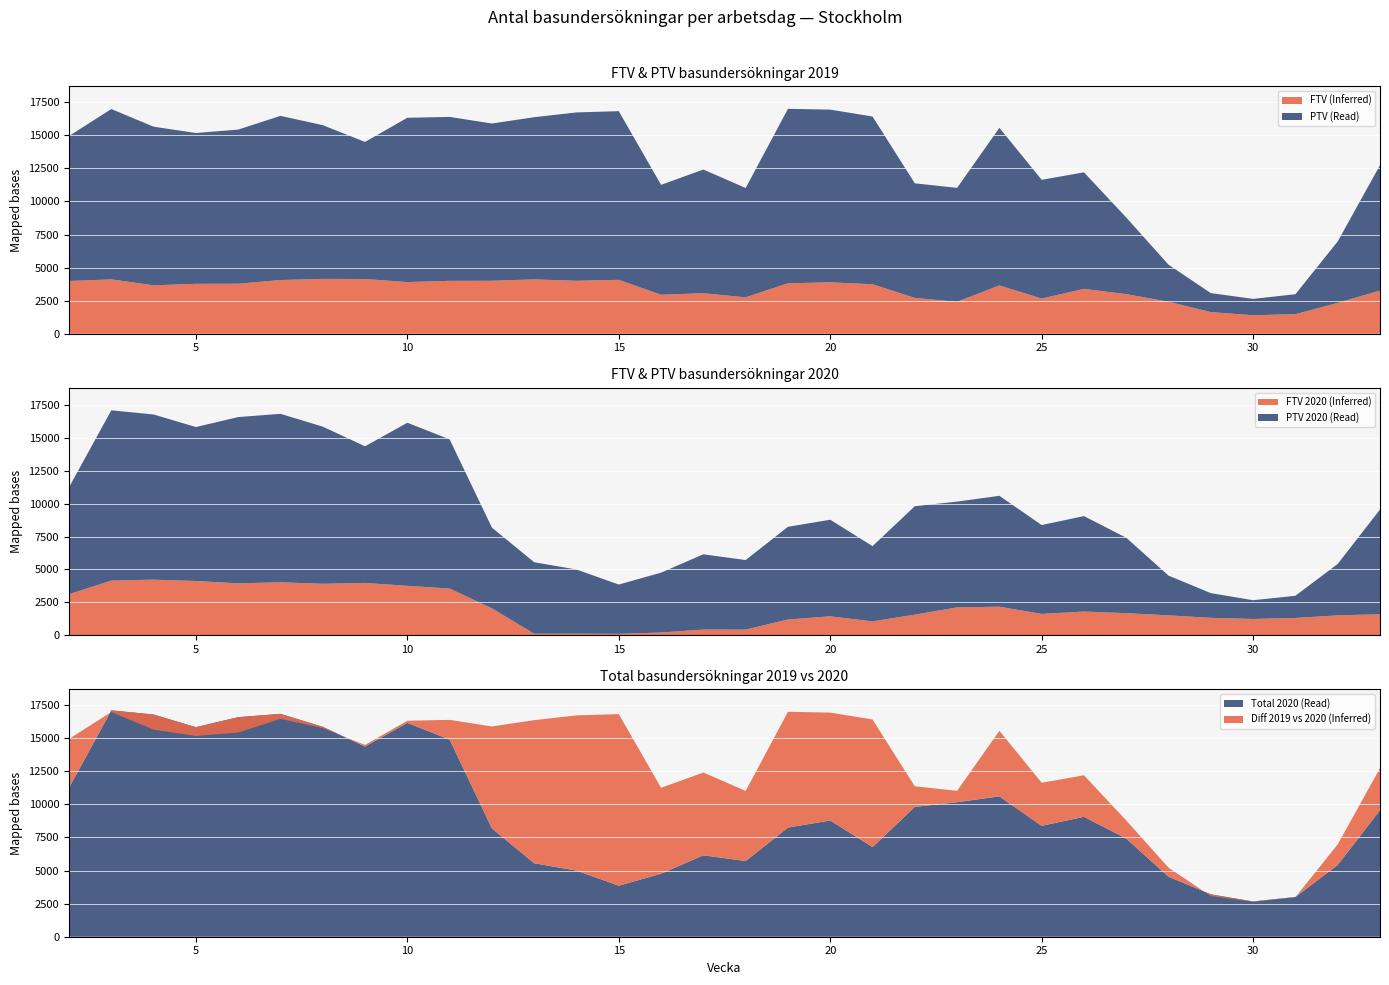

Reading left to right, list all the values displayed in this chart.

FTV 2019: 2=3986	3=4109	4=3660	5=3773	6=3779	7=4060	8=4146	9=4137	10=3904	11=3998	12=4003	13=4108	14=4002	15=4075	16=2947	17=3063	18=2753	19=3815	20=3886	21=3740	22=2709	23=2412	24=3652	25=2657	26=3392	27=2996	28=2416	29=1638	30=1399	31=1479	32=2333	33=3262
PTV 2019: 2=10957	3=12872	4=11985	5=11397	6=11648	7=12405	8=11615	9=10358	10=12417	11=12387	12=11884	13=12256	14=12721	15=12746	16=8305	17=9346	18=8260	19=13181	20=13049	21=12676	22=8658	23=8611	24=11909	25=8976	26=8806	27=5785	28=2801	29=1433	30=1236	31=1509	32=4643	33=9475
FTV 2020: 2=3119	3=4157	4=4225	5=4126	6=3947	7=4027	8=3913	9=3978	10=3758	11=3550	12=2046	13=113	14=117	15=103	16=209	17=430	18=429	19=1197	20=1438	21=1055	22=1566	23=2120	24=2171	25=1622	26=1803	27=1680	28=1514	29=1323	30=1238	31=1313	32=1512	33=1595
PTV 2020: 2=8137	3=12949	4=12564	5=11707	6=12644	7=12812	8=11951	9=10391	10=12403	11=11346	12=6140	13=5438	14=4881	15=3752	16=4552	17=5725	18=5288	19=7052	20=7345	21=5722	22=8246	23=8043	24=8433	25=6759	26=7259	27=5735	28=3019	29=1880	30=1426	31=1689	32=3911	33=7966